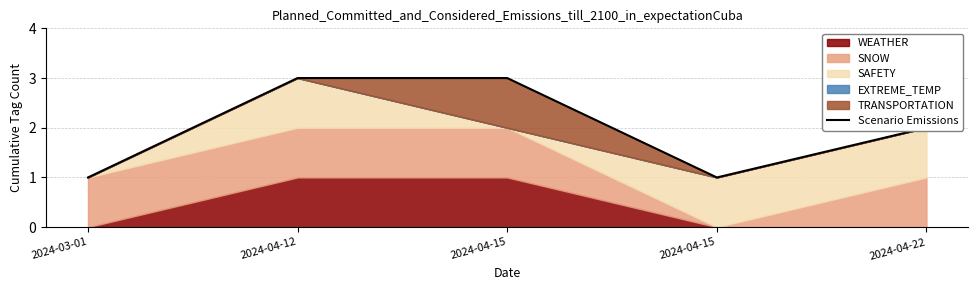

What is the label of the 2nd point from the right?

2024-04-15